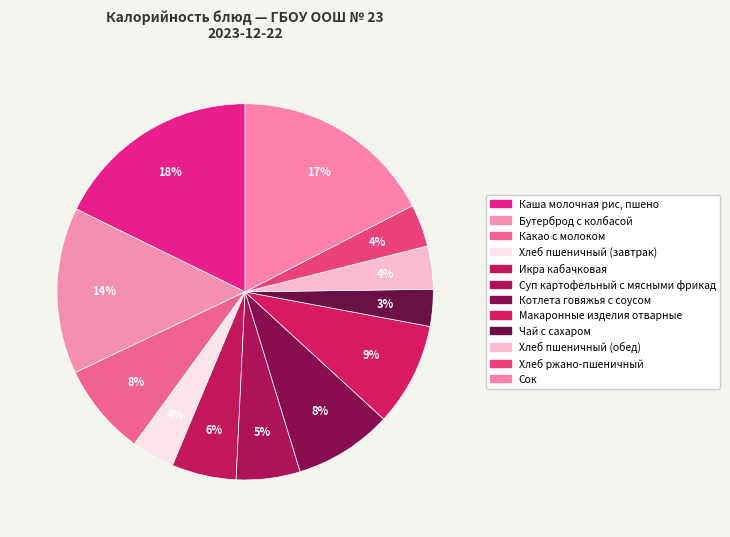

Combined, do Сок and Хлеб пшеничный (завтрак) account for over 50%?

No